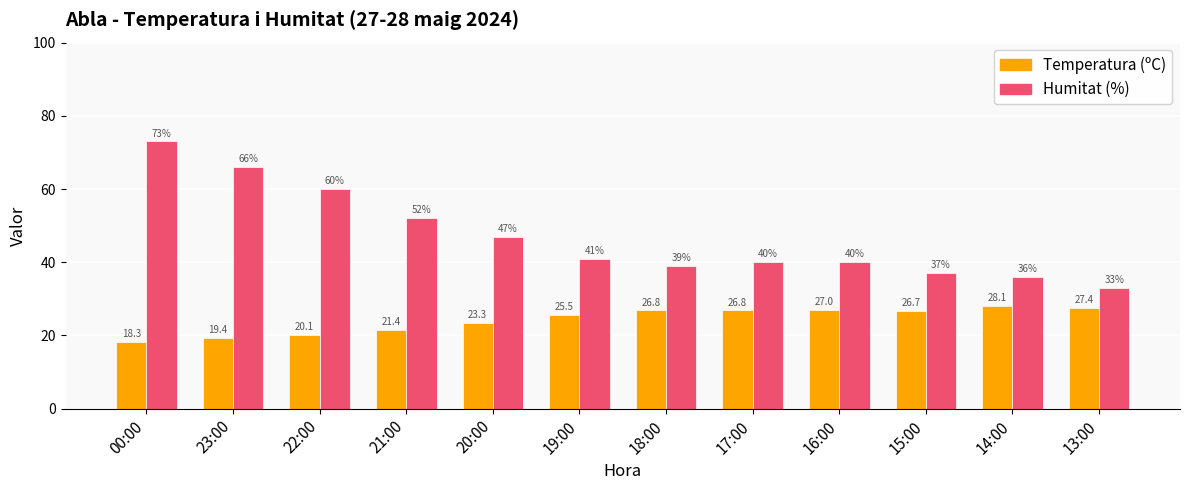

Reading left to right, transcribe all the data shown in this chart.

Temperatura (ºC): 00:00=18.3	23:00=19.4	22:00=20.1	21:00=21.4	20:00=23.3	19:00=25.5	18:00=26.8	17:00=26.8	16:00=27.0	15:00=26.7	14:00=28.1	13:00=27.4
Humitat (%): 00:00=73.0	23:00=66.0	22:00=60.0	21:00=52.0	20:00=47.0	19:00=41.0	18:00=39.0	17:00=40.0	16:00=40.0	15:00=37.0	14:00=36.0	13:00=33.0